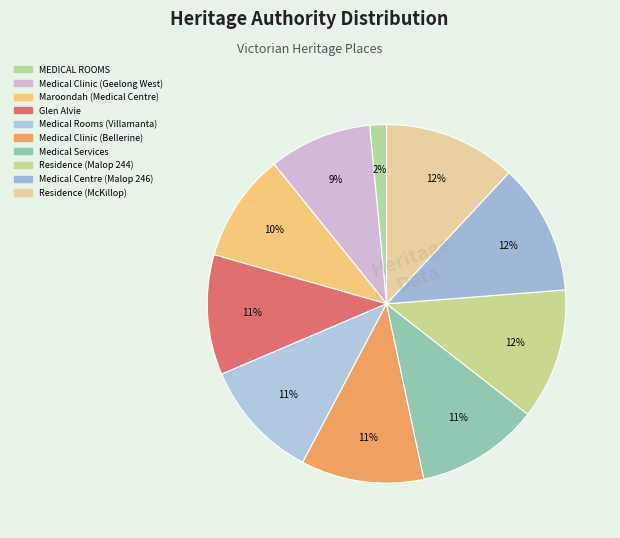

Is it true that Medical Rooms (Villamanta) is 19% of the pie?

False